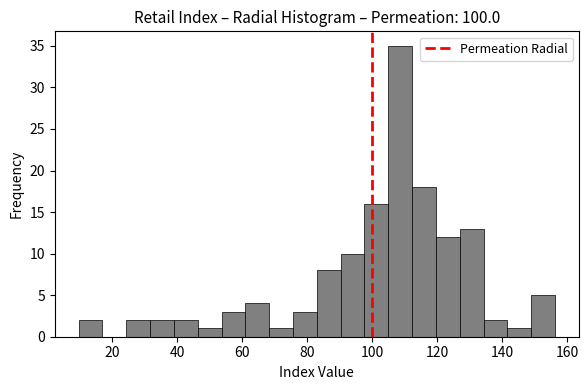

Read against the x-axis, roughly where is the centre of the tallest bar?

108